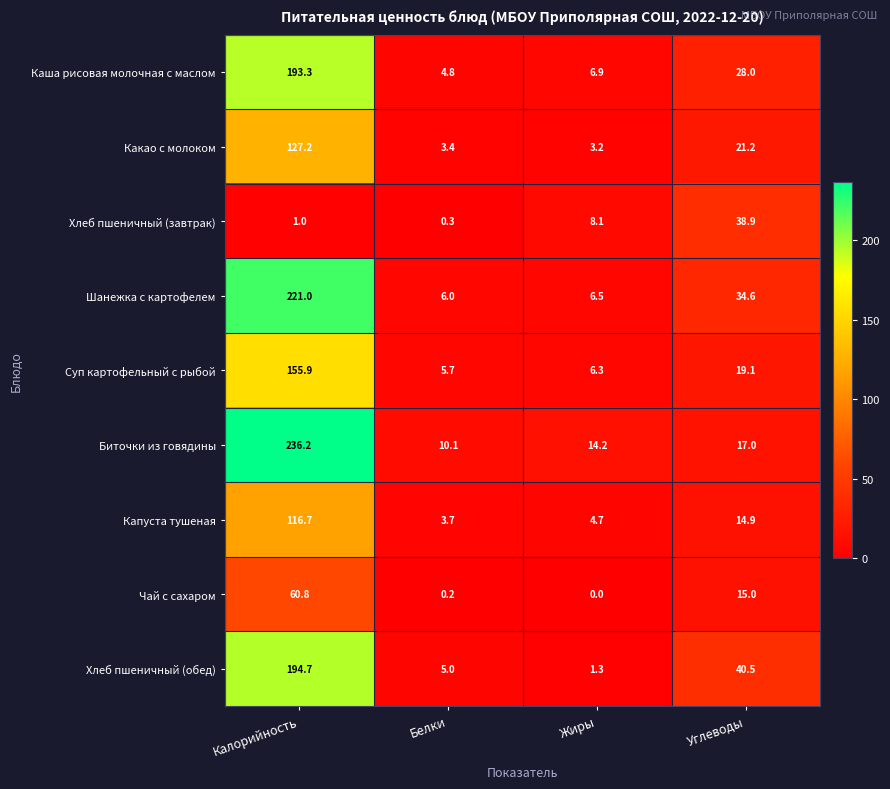

Which series has the widest spread of values?

Биточки из говядины